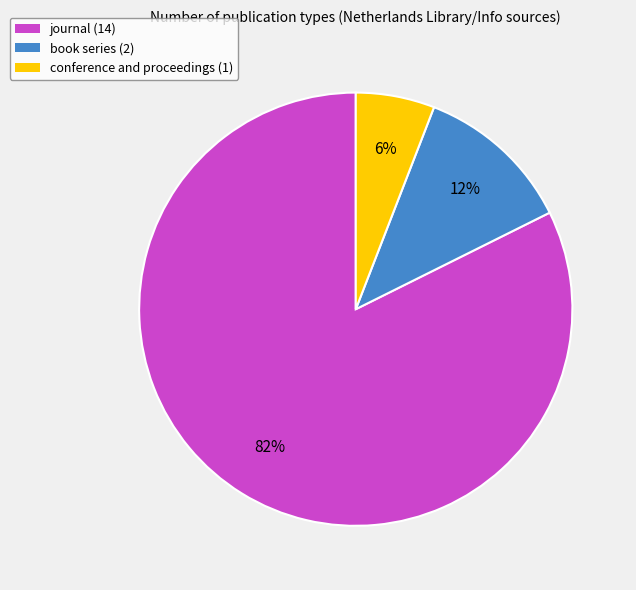

Rank the categories by value from highest to lowest.

journal, book series, conference and proceedings